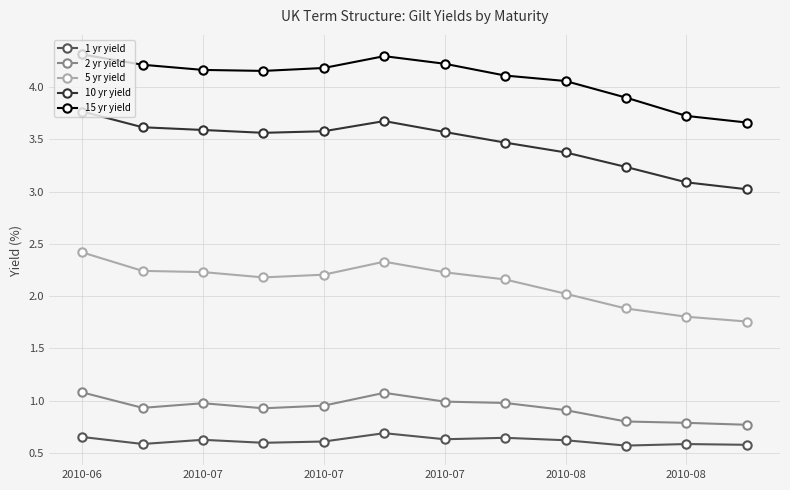

True or false: 5 yr yield and 10 yr yield cross at least once.

False